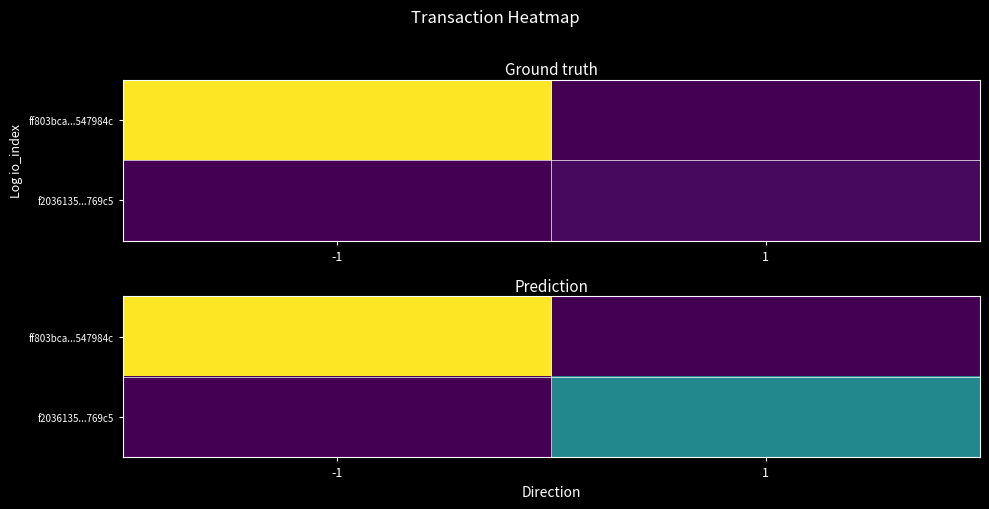

The value of f2036135...769c5 at 1 is 3.2. True or false?

True